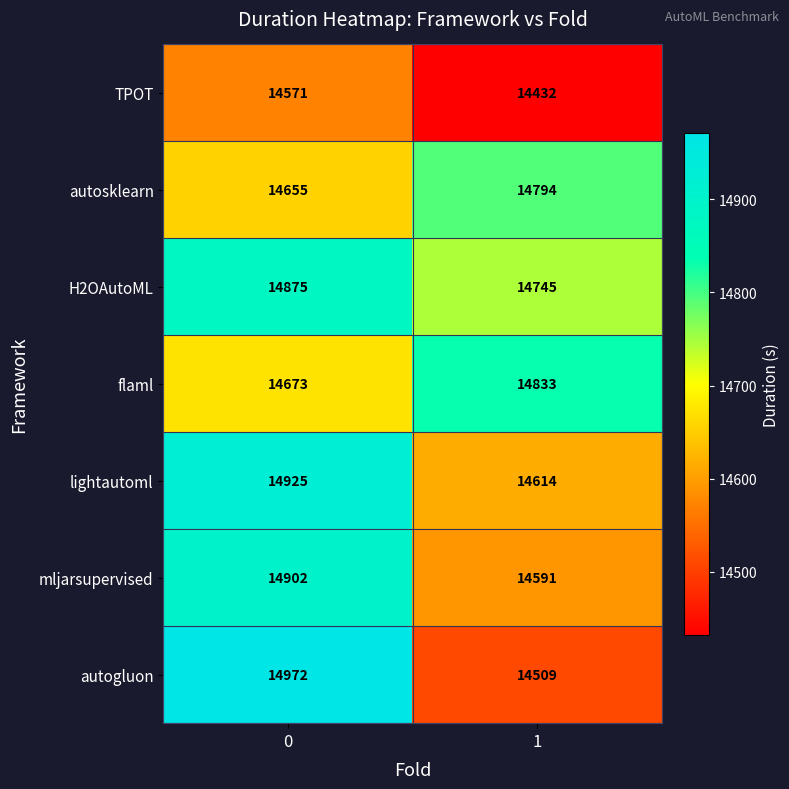

What is the maximum value for mljarsupervised?

14902